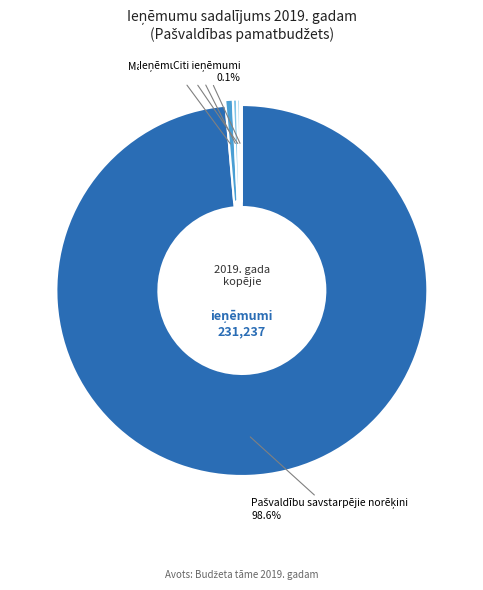

Is there a majority slice in this chart?

Yes